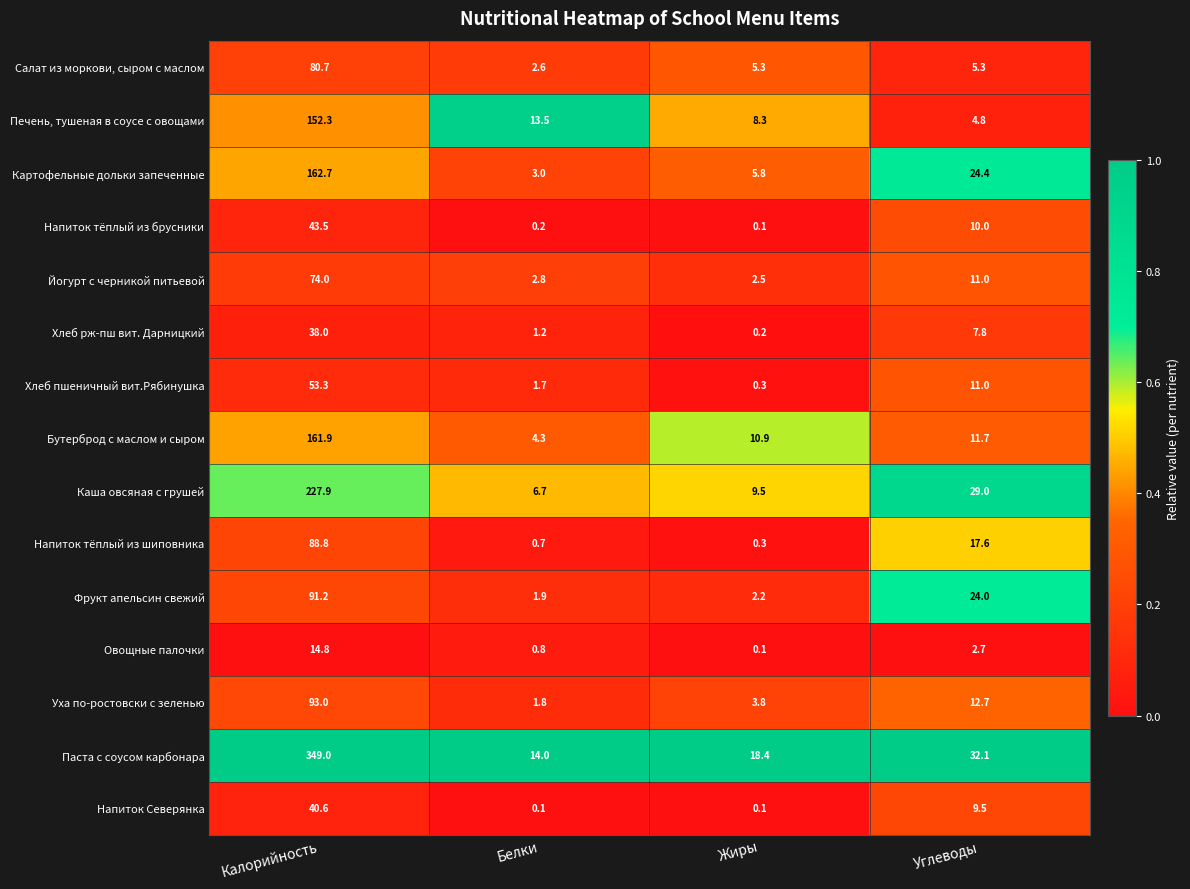

Which series has the largest total across all categories?

Паста с соусом карбонара